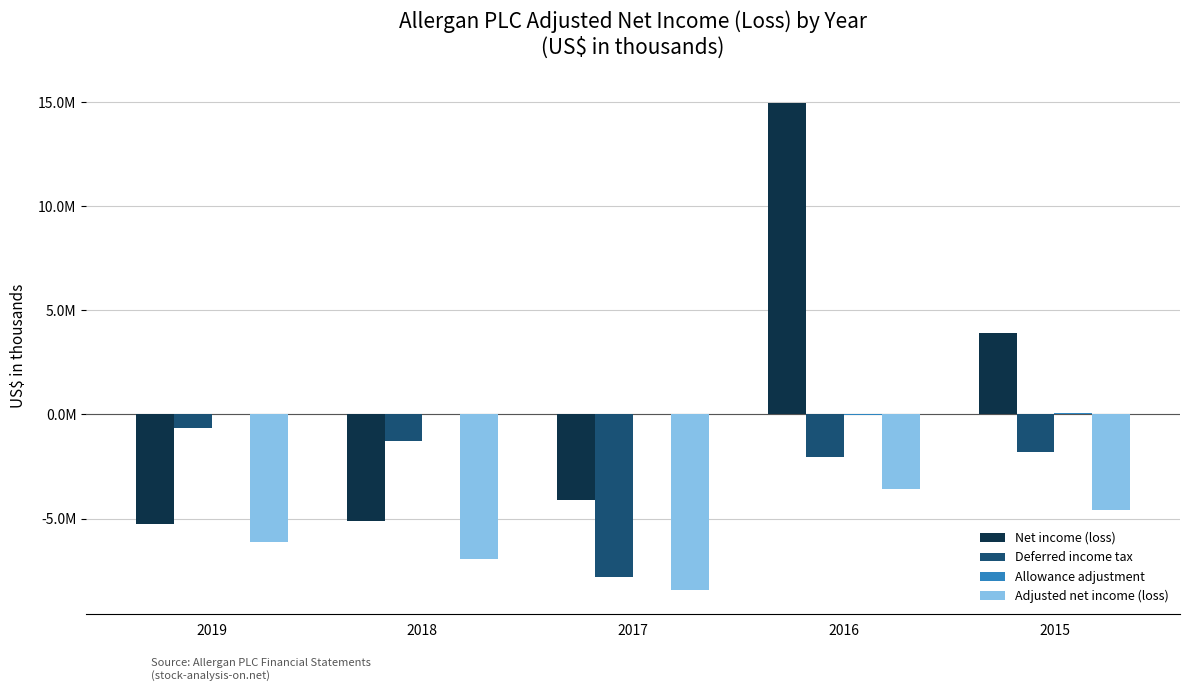

Read the Adjusted net income (loss) value at 2015, to the nearest 100.

-4570700